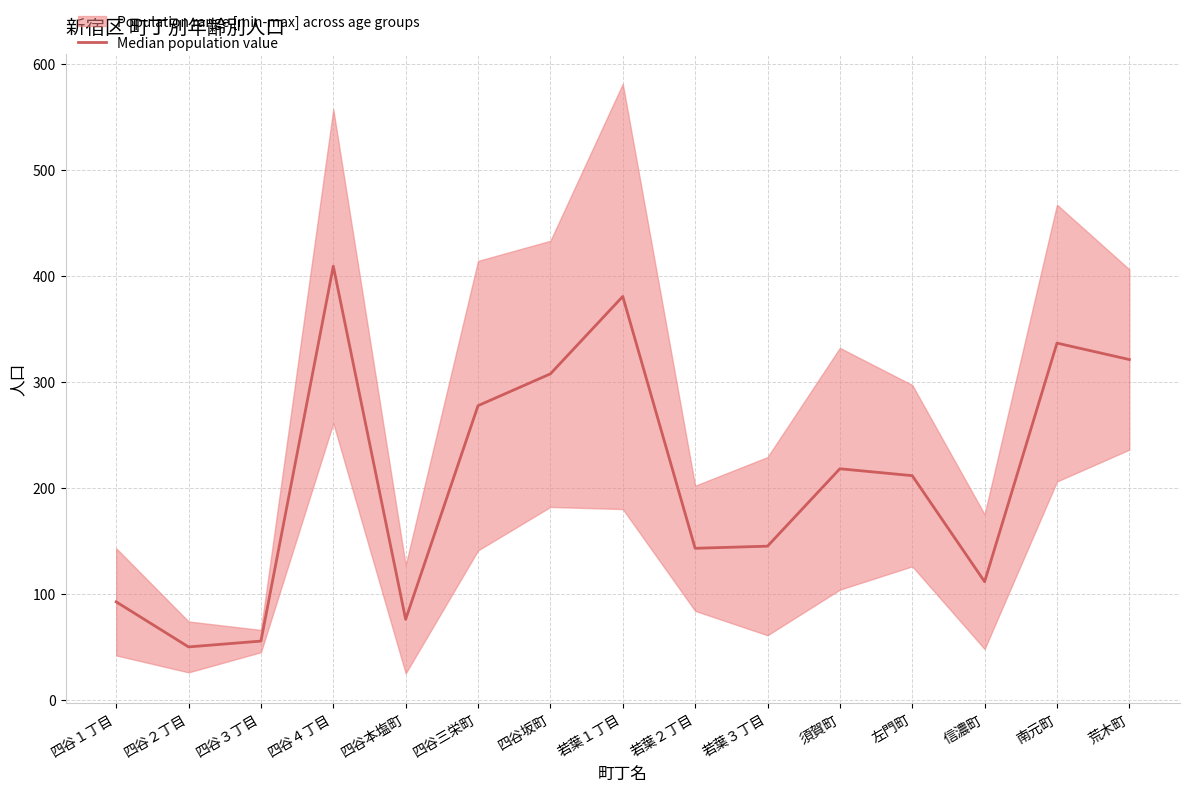

Where is the data nearest to the value 229?

須賀町